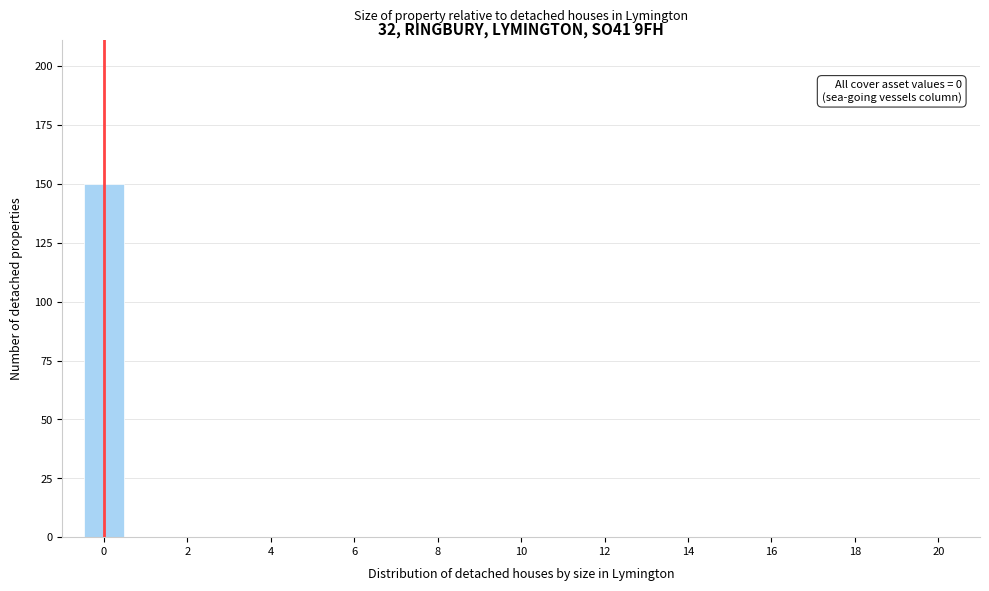

Over which range of the x-axis is the bar tallest?

-0.5 to 0.5